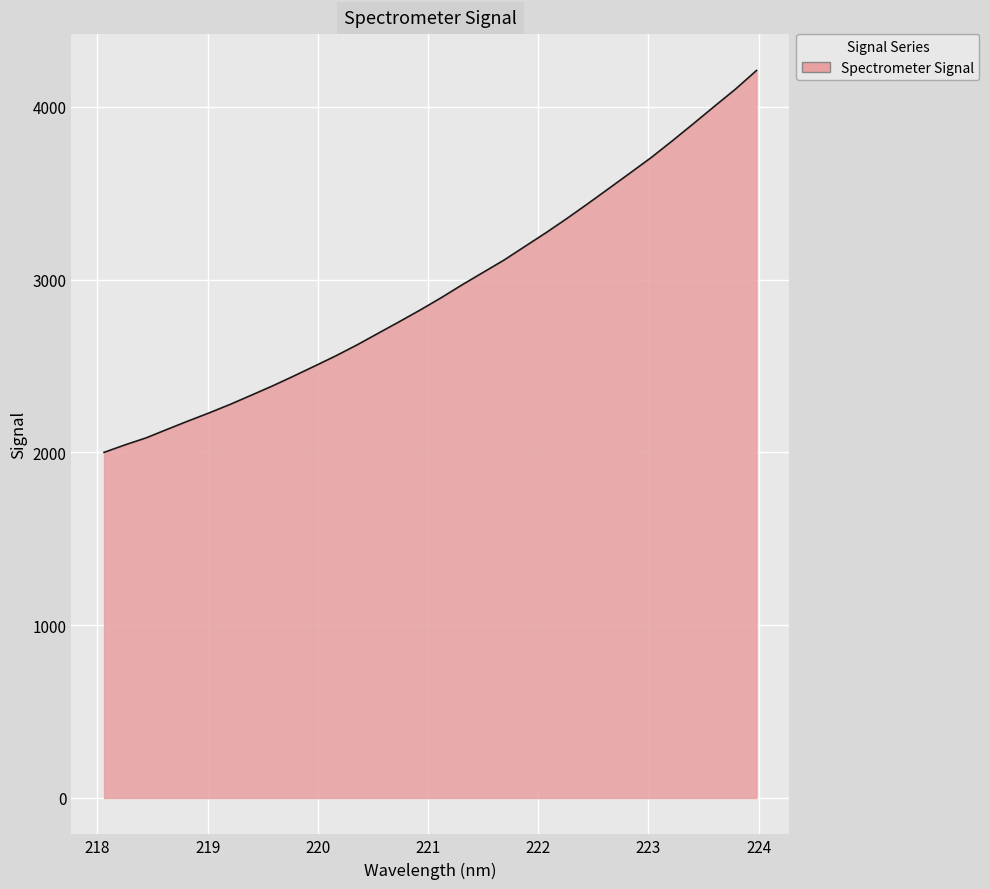

What is the smallest value displayed?

1999.9